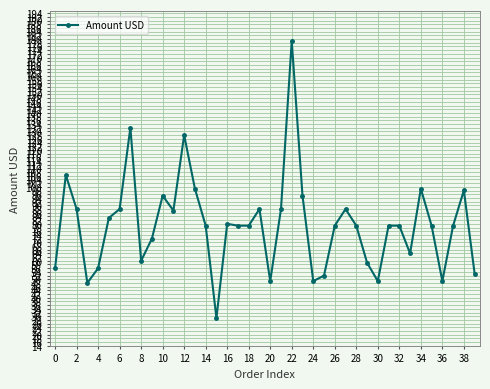

True or false: there are more than 0 points higher than both neighbors.

True